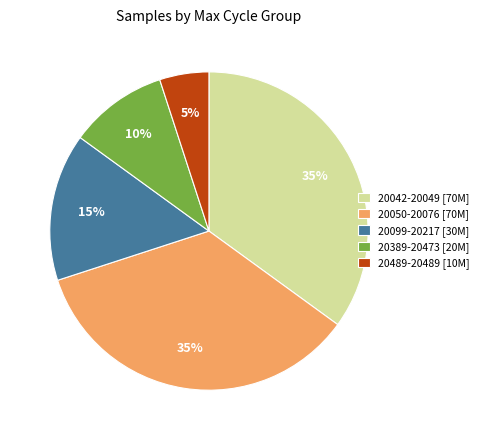

To the nearest percent, what is the average slice percentage?

20%